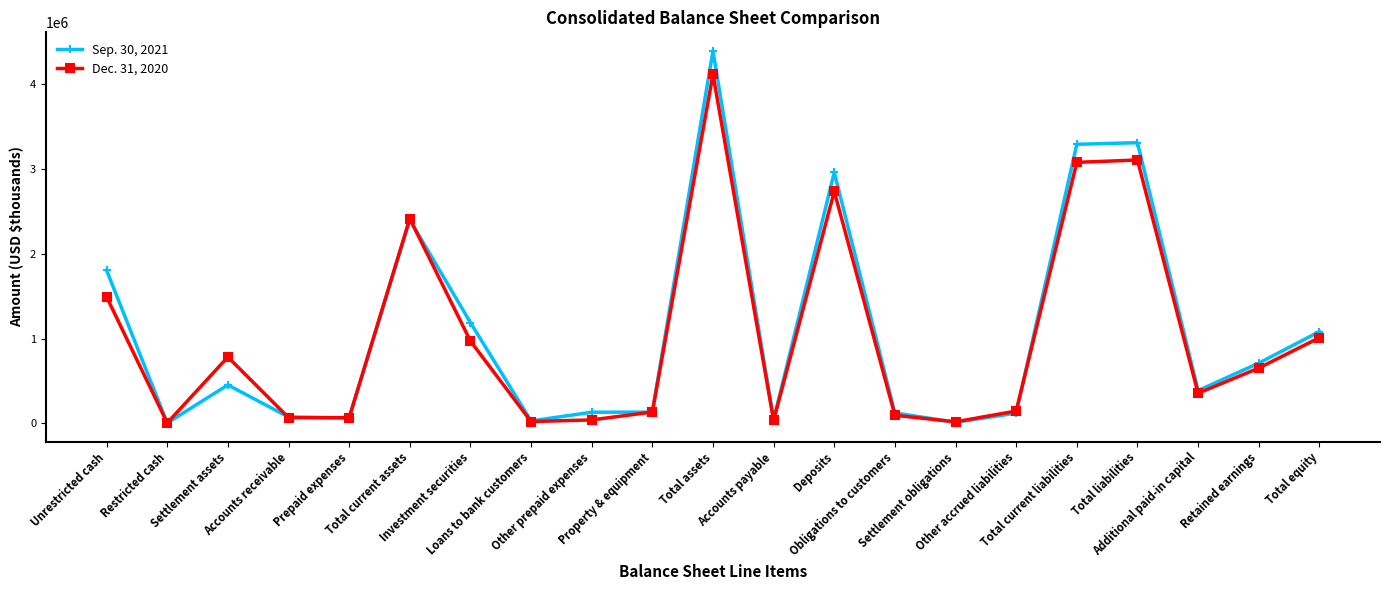

What are all the series names shown in the legend?

Sep. 30, 2021, Dec. 31, 2020